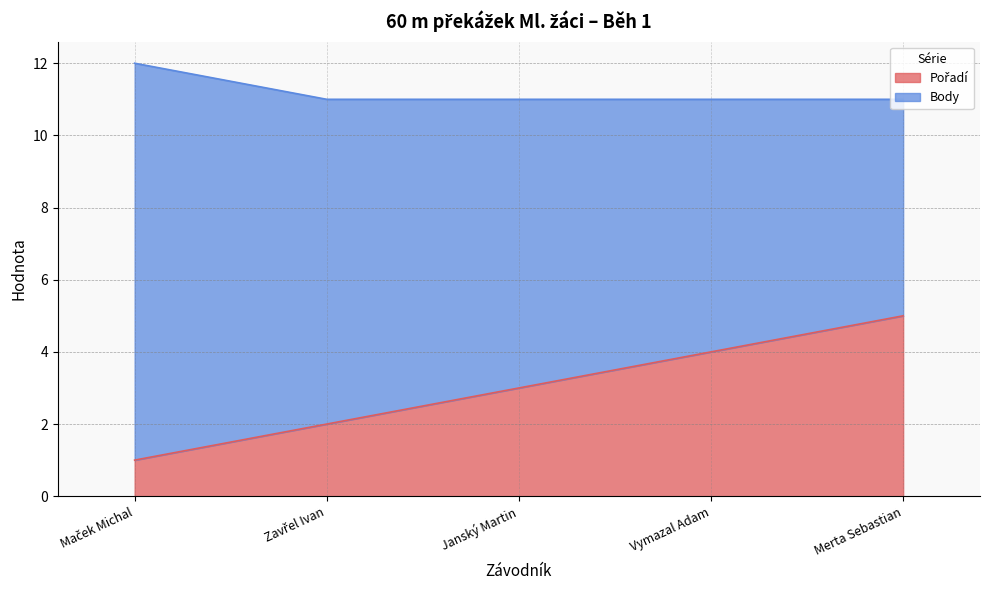

What is the difference between the maximum and second lowest values?

3